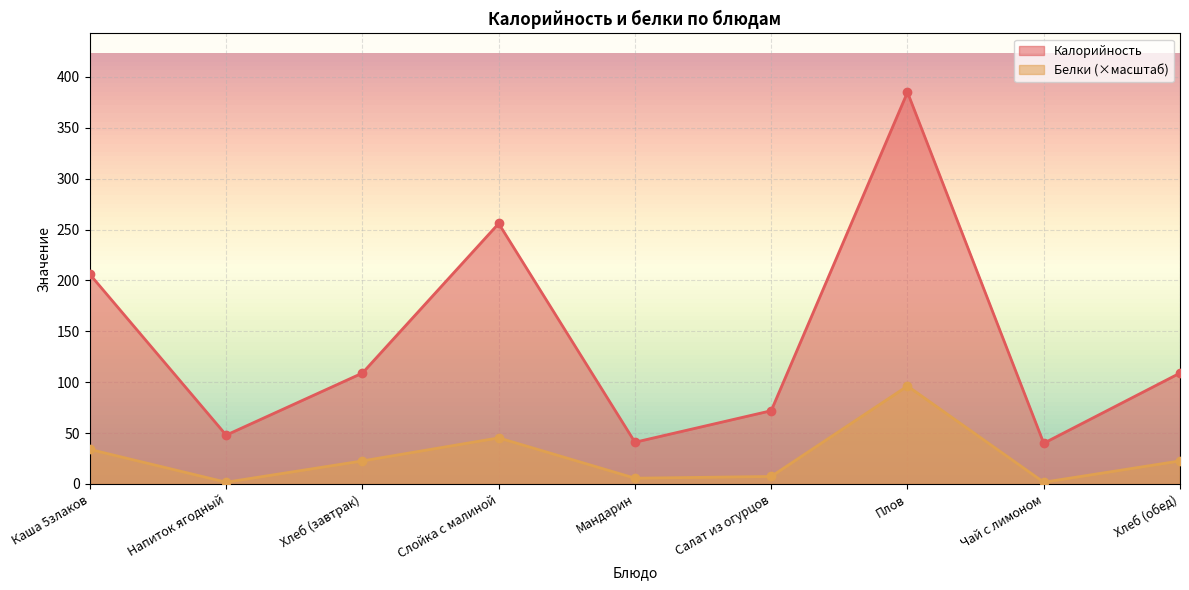

Rank the categories by Белки value from highest to lowest.

Плов, Слойка с малиной, Каша 5злаков, Хлеб (завтрак), Хлеб (обед), Салат из огурцов, Мандарин, Напиток ягодный, Чай с лимоном